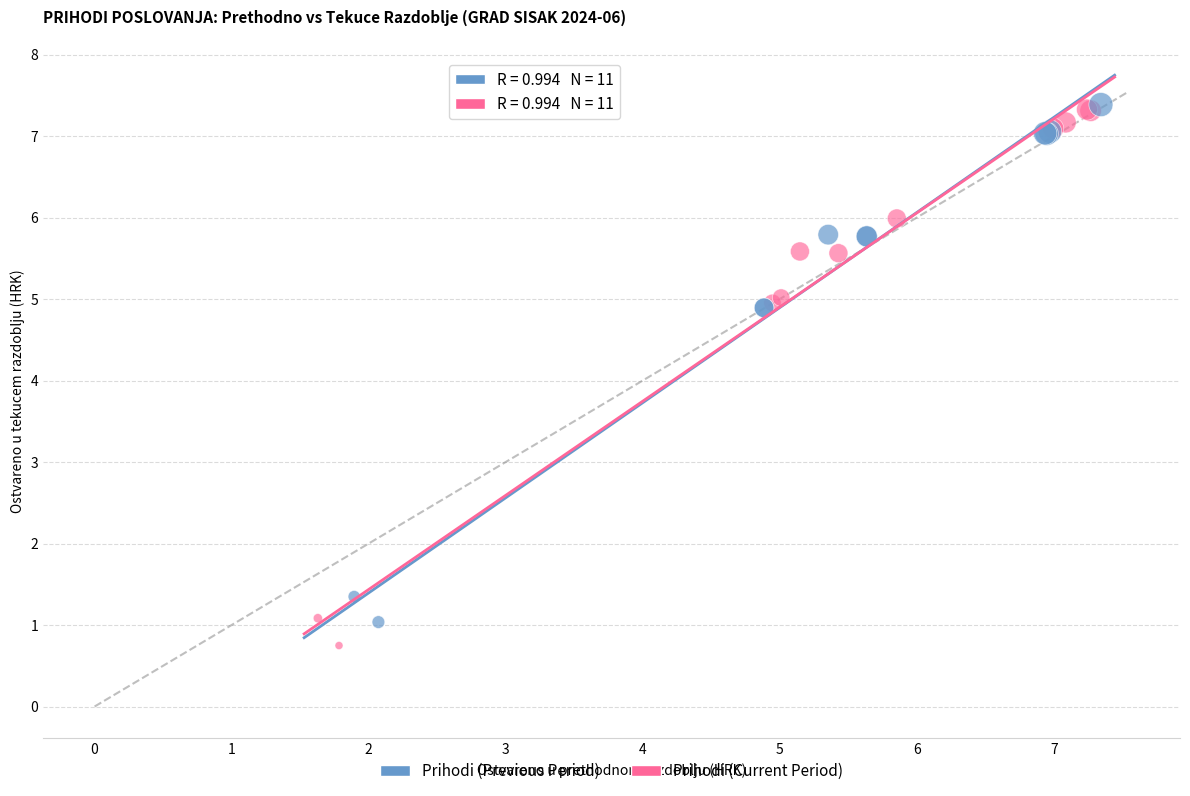

Which series reaches the minimum Y coordinate?

Prihodi (Current Period)